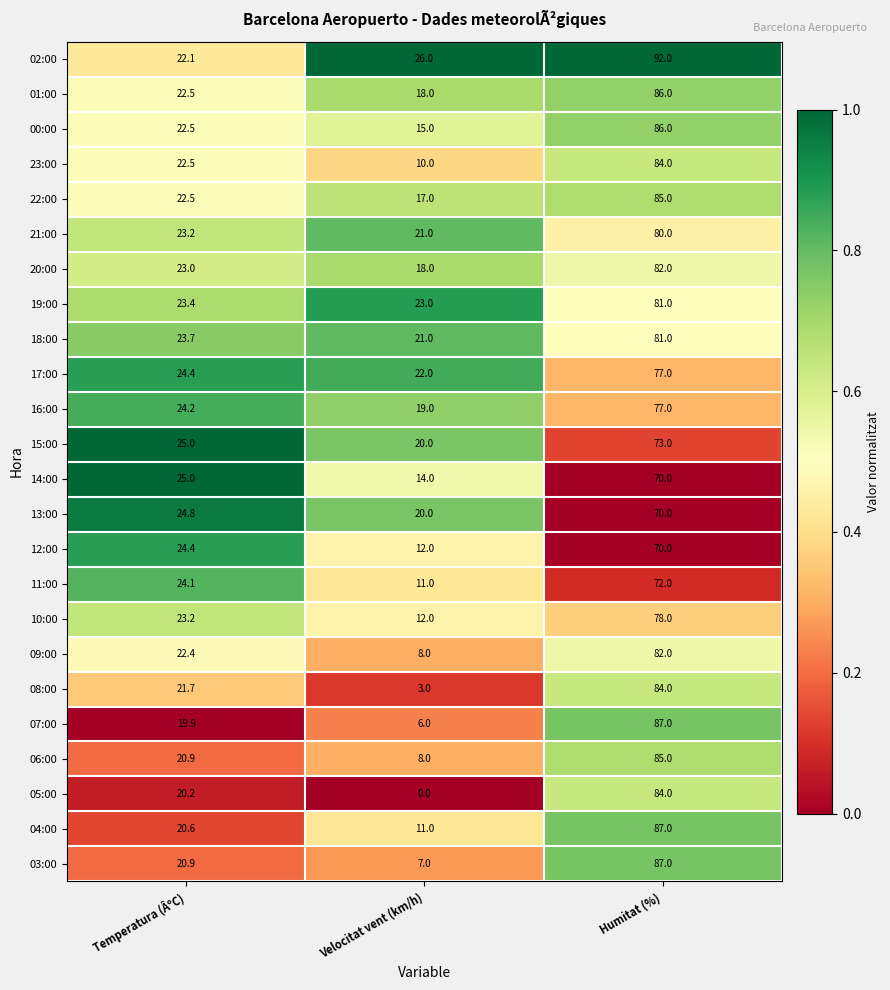

What is the sum of all 19:00 values?

127.4